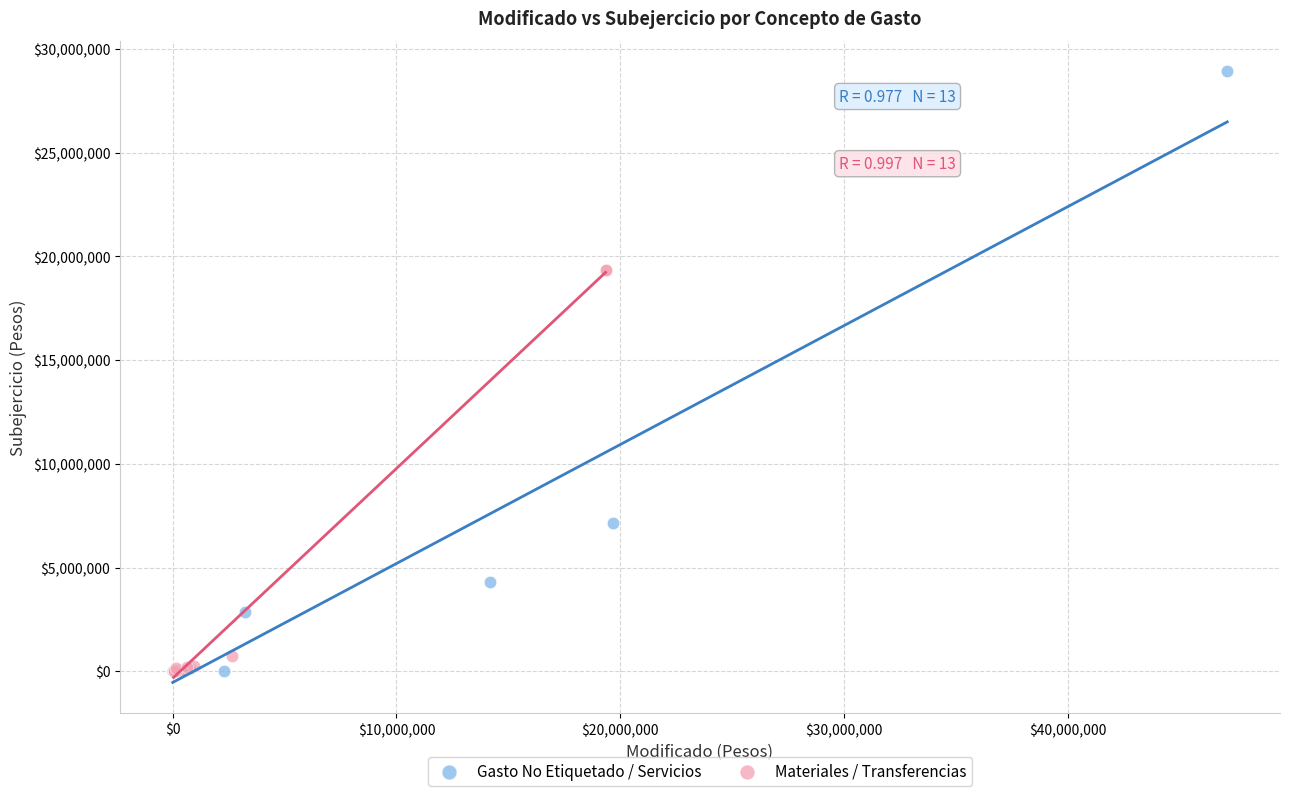

Which series reaches the maximum Y coordinate?

Gasto No Etiquetado / Servicios